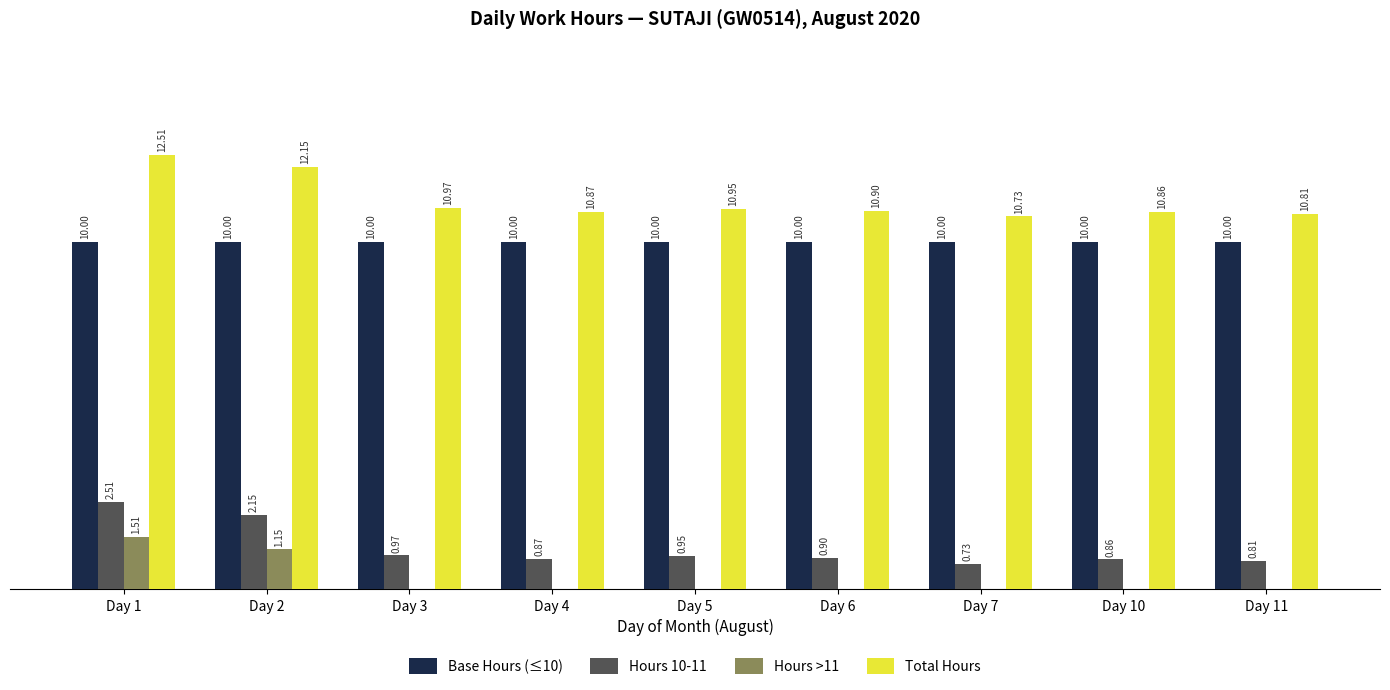

Is the value of Hours >11 at Day 10 greater than the value of Base Hours (≤10) at Day 1?

No